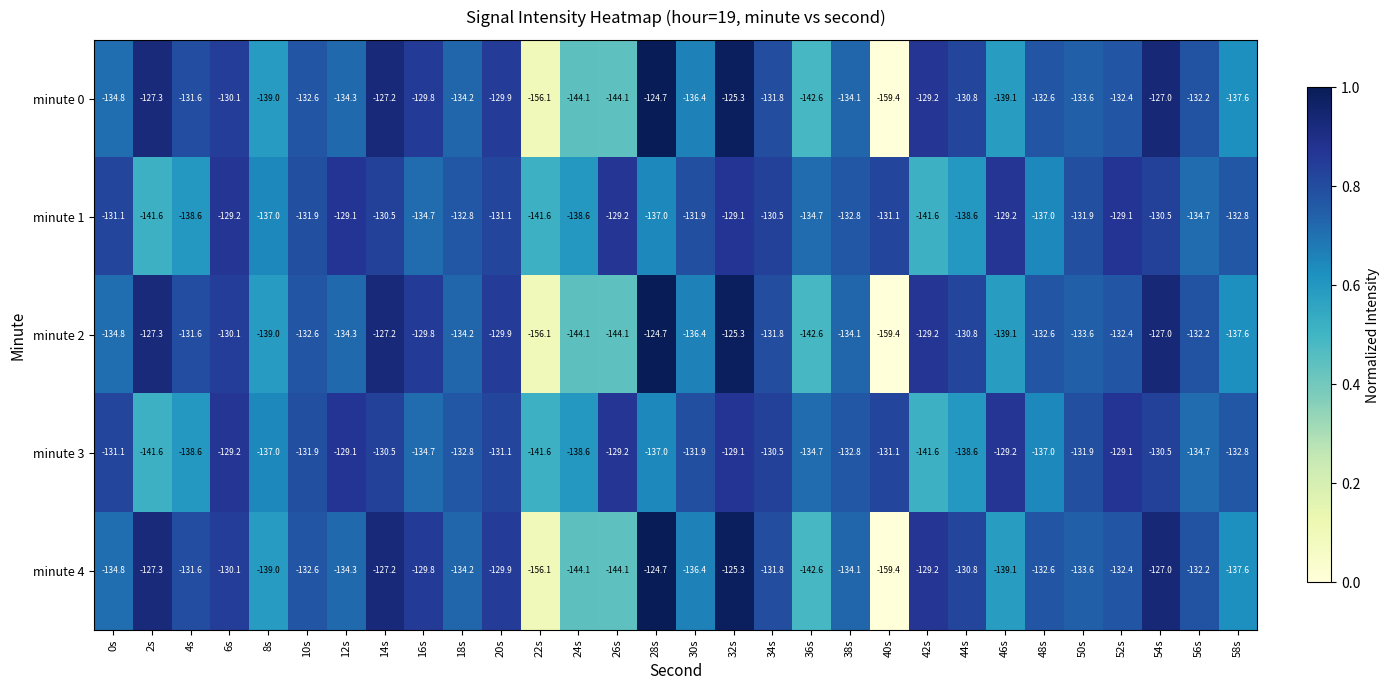

What is the difference between the maximum and second lowest values in the minute 4 series?

31.4